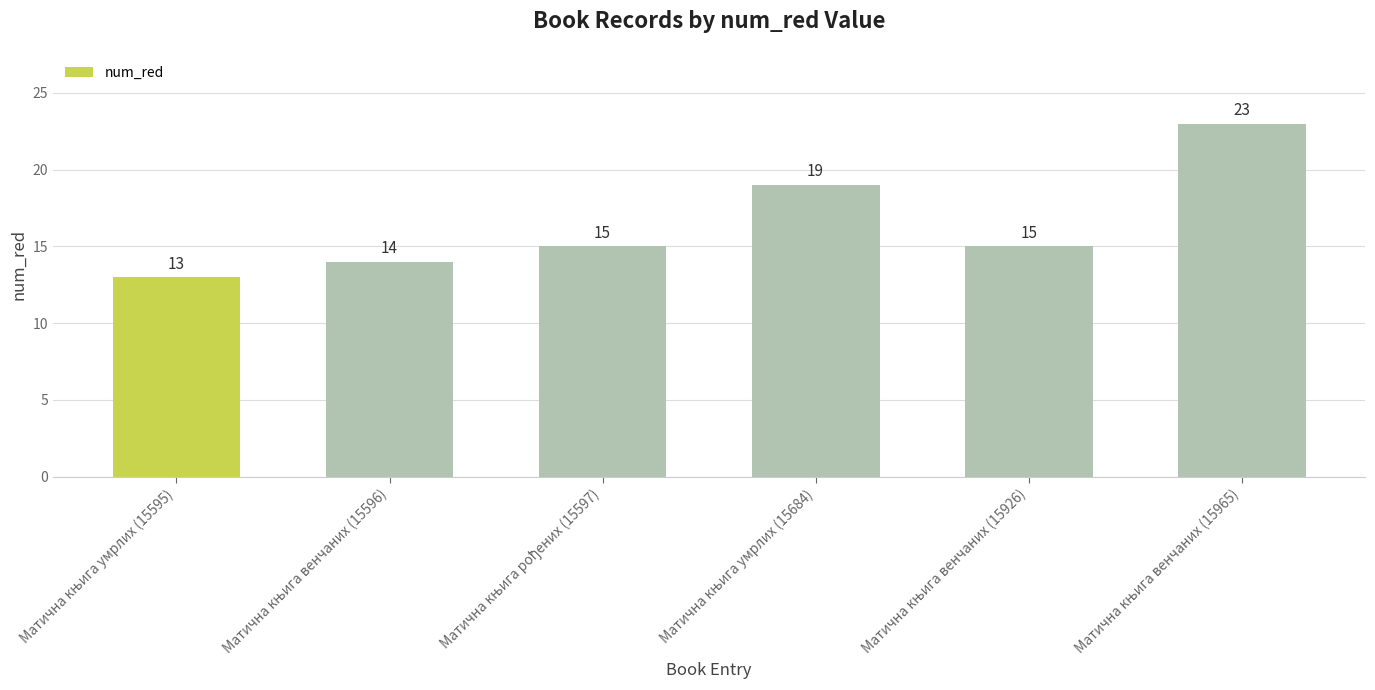

What is the value of the 5th bar from the left?

15